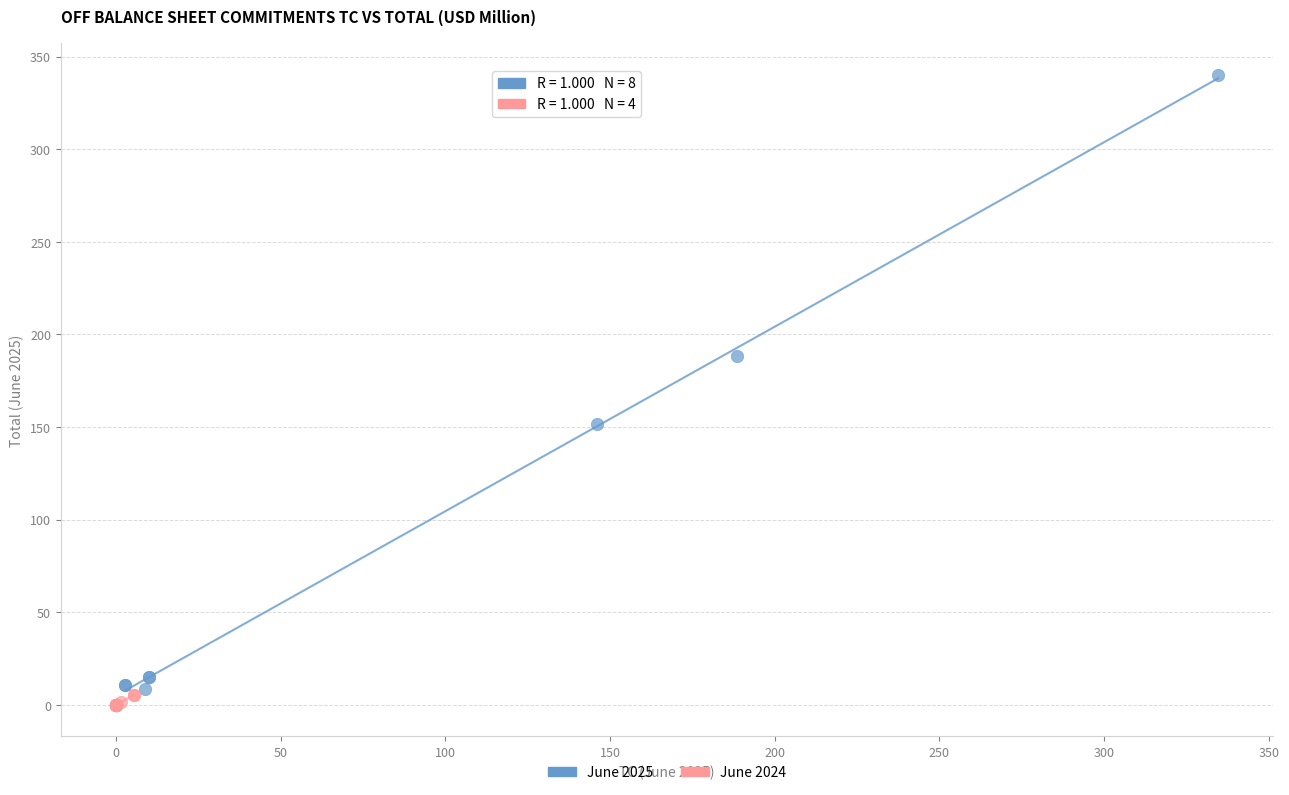

Which series has the widest spread of Y values?

June 2025